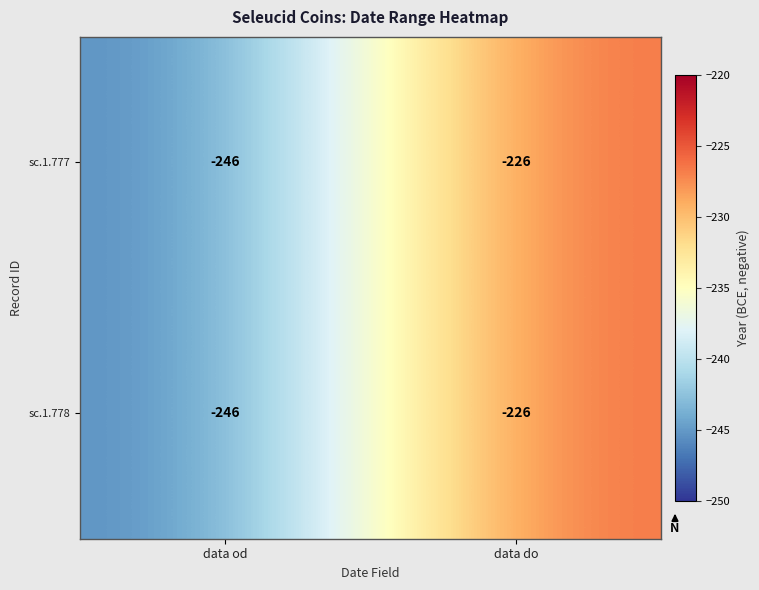

What is the smallest value displayed?

-246